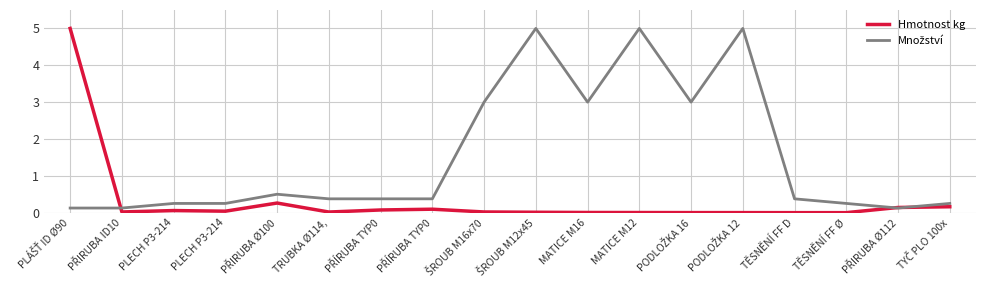

Does the chart display data point markers on the line(s)?

No